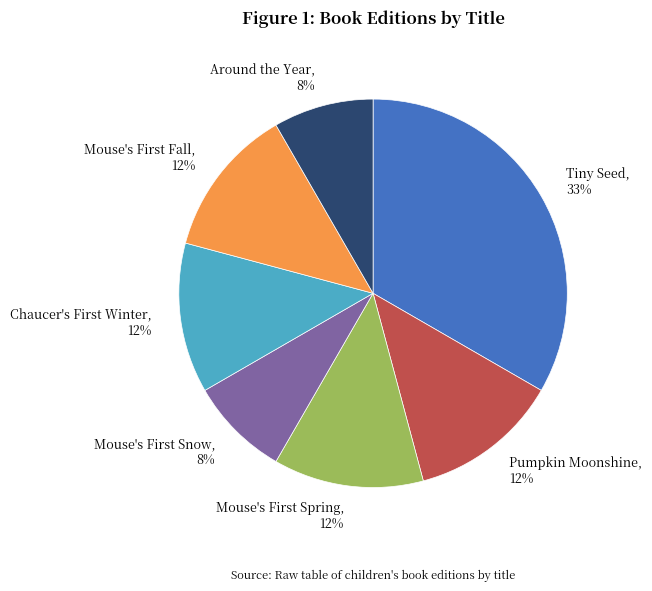

To the nearest percent, what is the average slice percentage?

14%